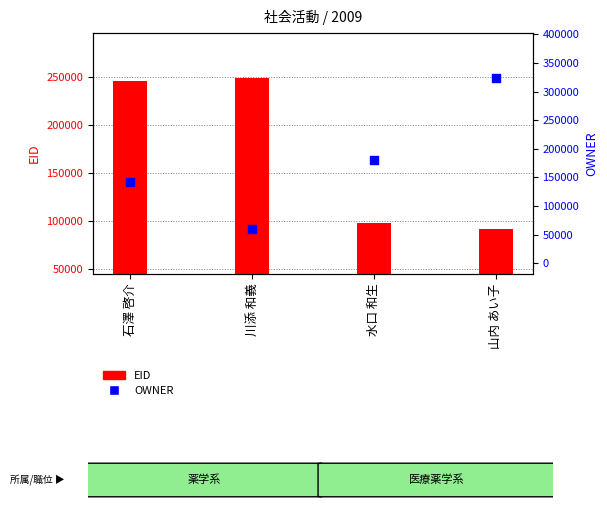

Which series reaches the minimum Y coordinate?

OWNER